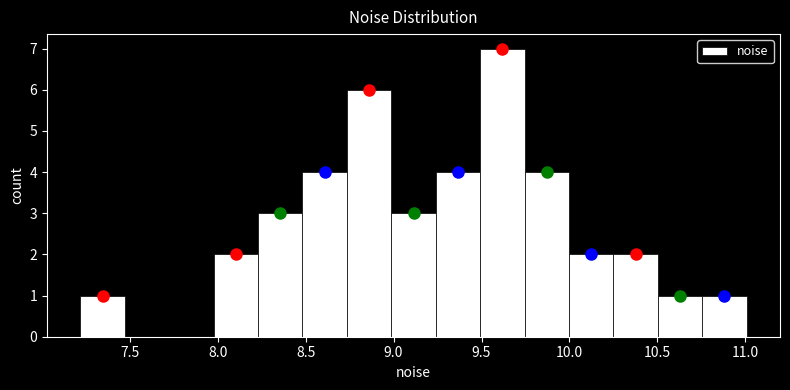

Reading left to right, list every bar in this chart as the range it spans on the x-axis followed by its height. Neither the bar edges nor the heights are printed on the chart, so give them approximately, as read against the axes.

7.20 to 7.45: 1
7.45 to 7.70: 0
7.70 to 8.00: 0
8.00 to 8.25: 2
8.25 to 8.50: 3
8.50 to 8.75: 4
8.75 to 9.00: 6
9.00 to 9.25: 3
9.25 to 9.50: 4
9.50 to 9.75: 7
9.75 to 10.00: 4
10.00 to 10.25: 2
10.25 to 10.50: 2
10.50 to 10.75: 1
10.75 to 11.00: 1